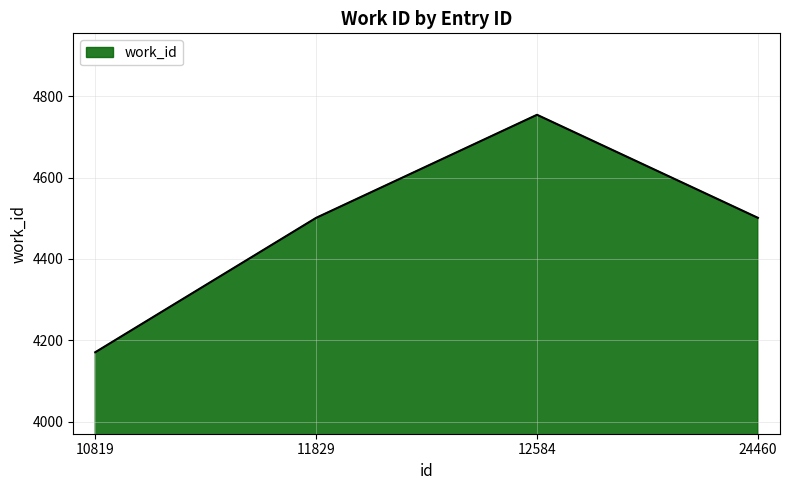

What is the greatest value displayed?

4754